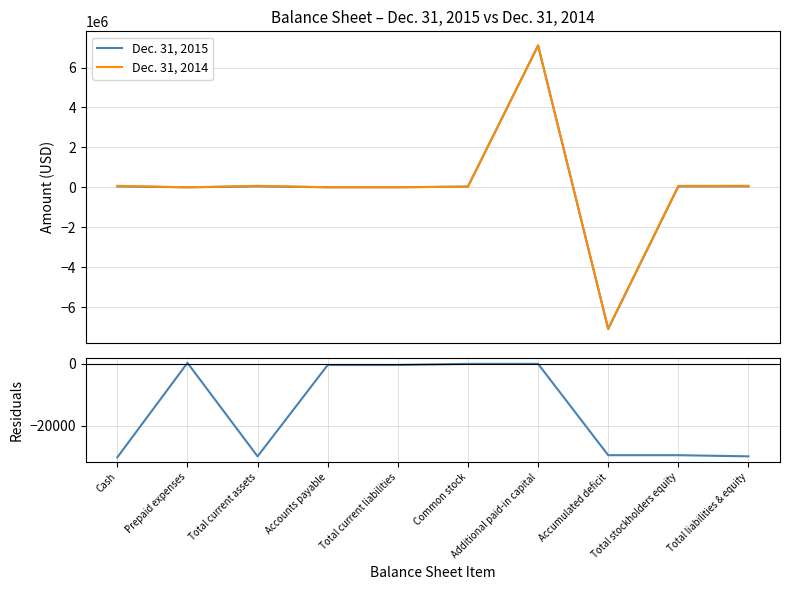

What is the difference between the second highest and minimum values in the Dec. 31, 2014 series?

7142228